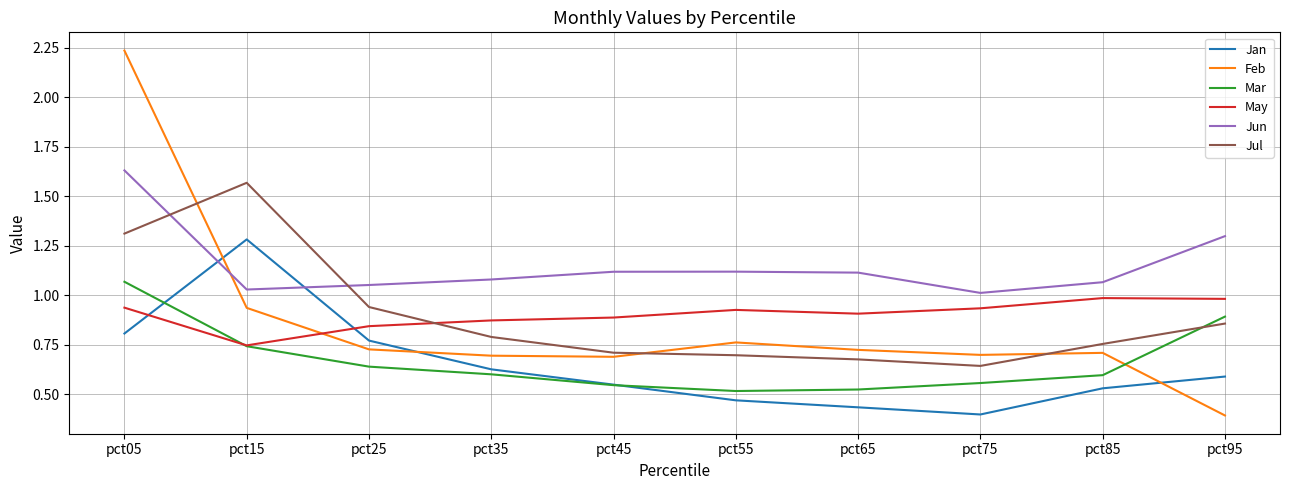

In Jan, how many points are higher than both neighbors (excluding endpoints)?

1